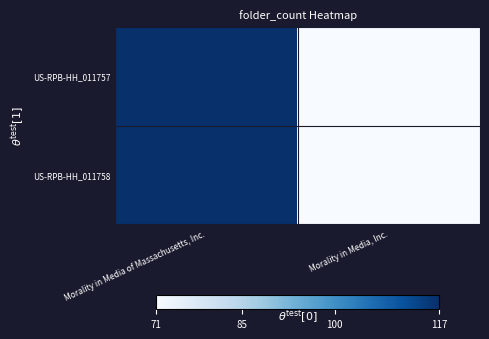

Reading left to right, what are all the values shown in this chart?

US-RPB-HH_011757: Morality in Media of Massachusetts, Inc.=117	Morality in Media, Inc.=71
US-RPB-HH_011758: Morality in Media of Massachusetts, Inc.=117	Morality in Media, Inc.=71